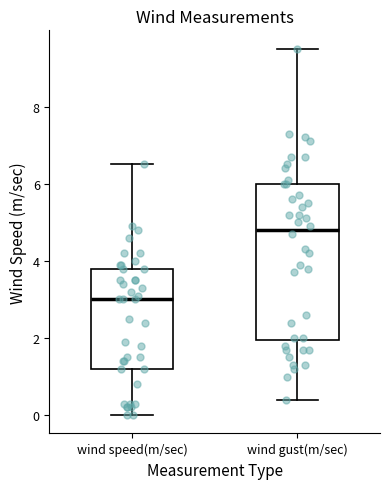

Which box has the highest median line?

wind gust(m/sec)